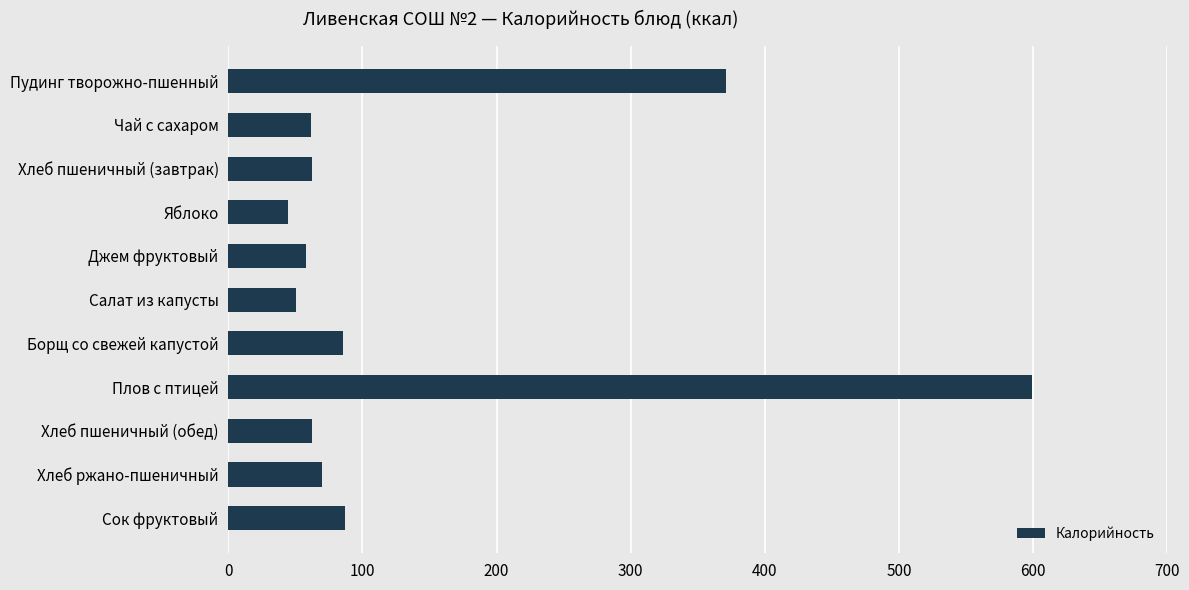

Between Чай с сахаром and Сок фруктовый, which is larger?

Сок фруктовый